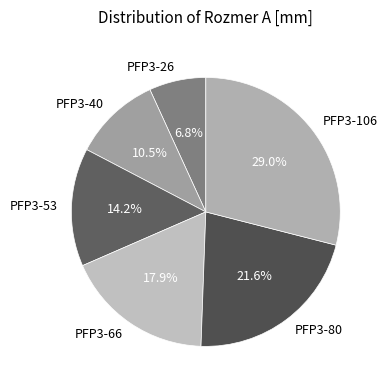

Rank the categories by value from lowest to highest.

PFP3-26, PFP3-40, PFP3-53, PFP3-66, PFP3-80, PFP3-106